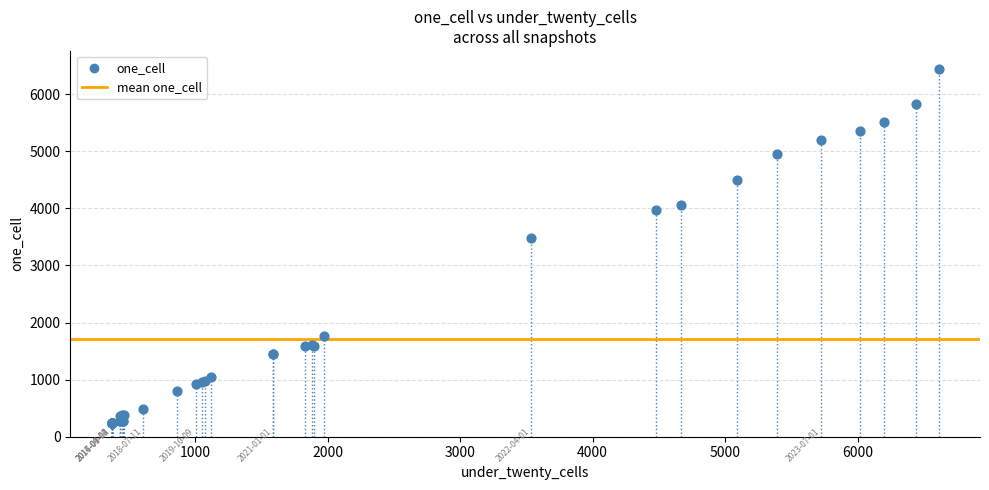

What Y value in the scatter plot is closest to 3335?

3476